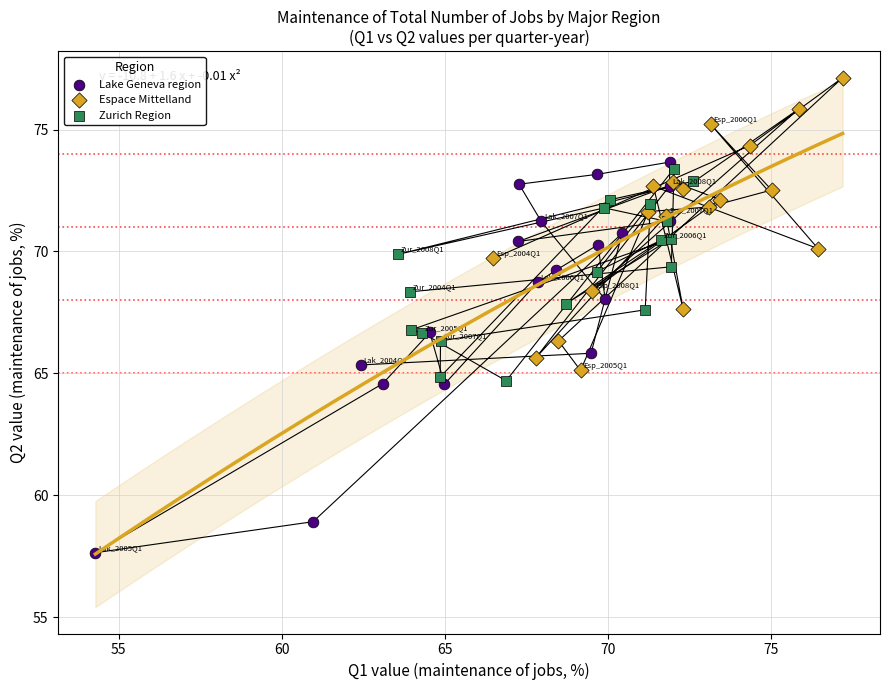

Which series has the largest Y range (max minus min)?

Lake Geneva region